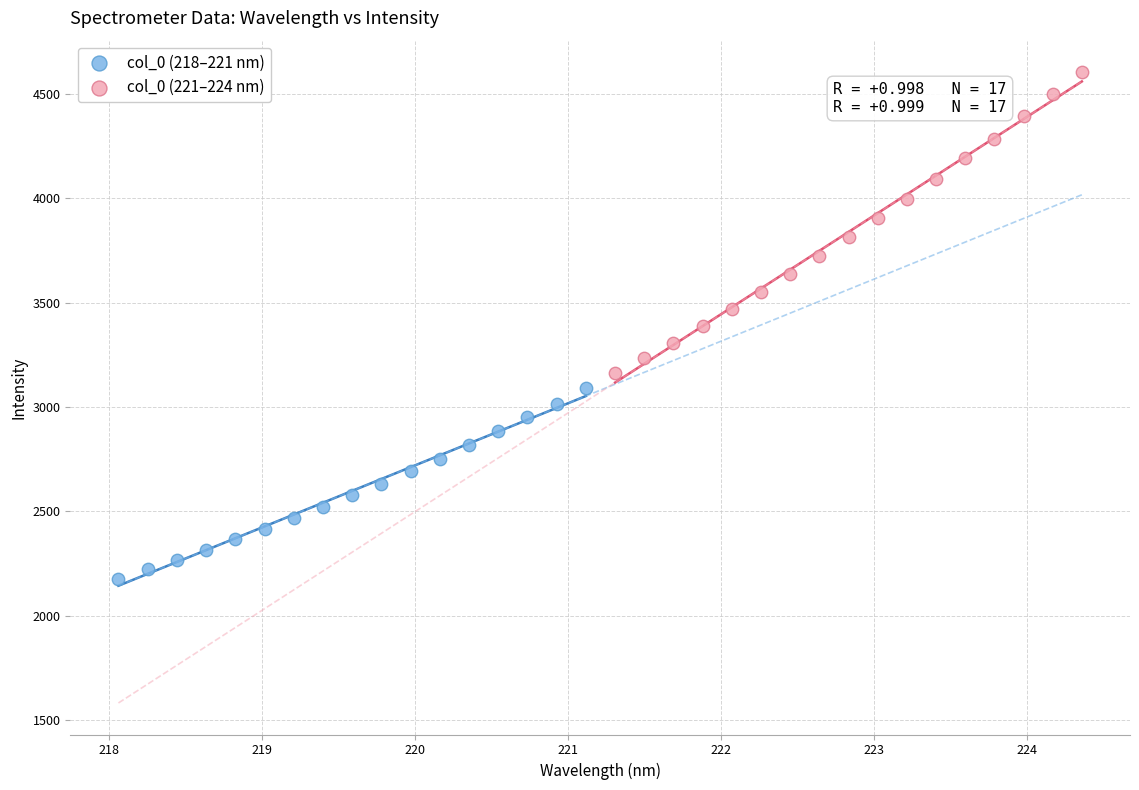

Which series reaches the minimum Y coordinate?

col_0 (218–221 nm)